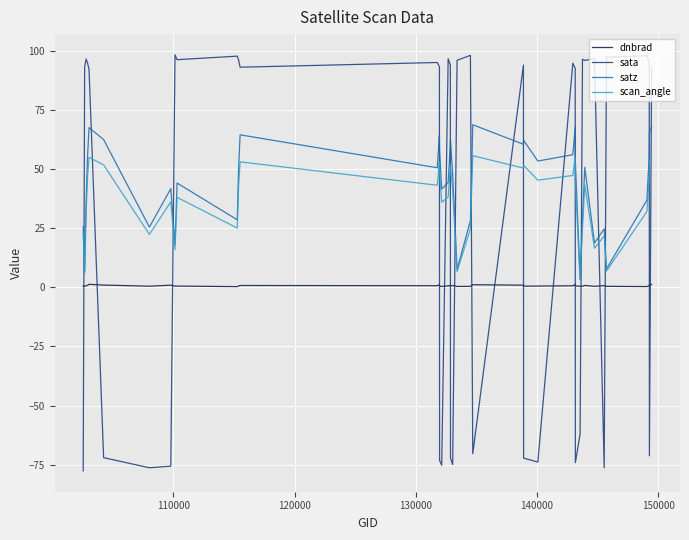

List the series in order of their peak value, lowest first.

dnbrad, scan_angle, satz, sata